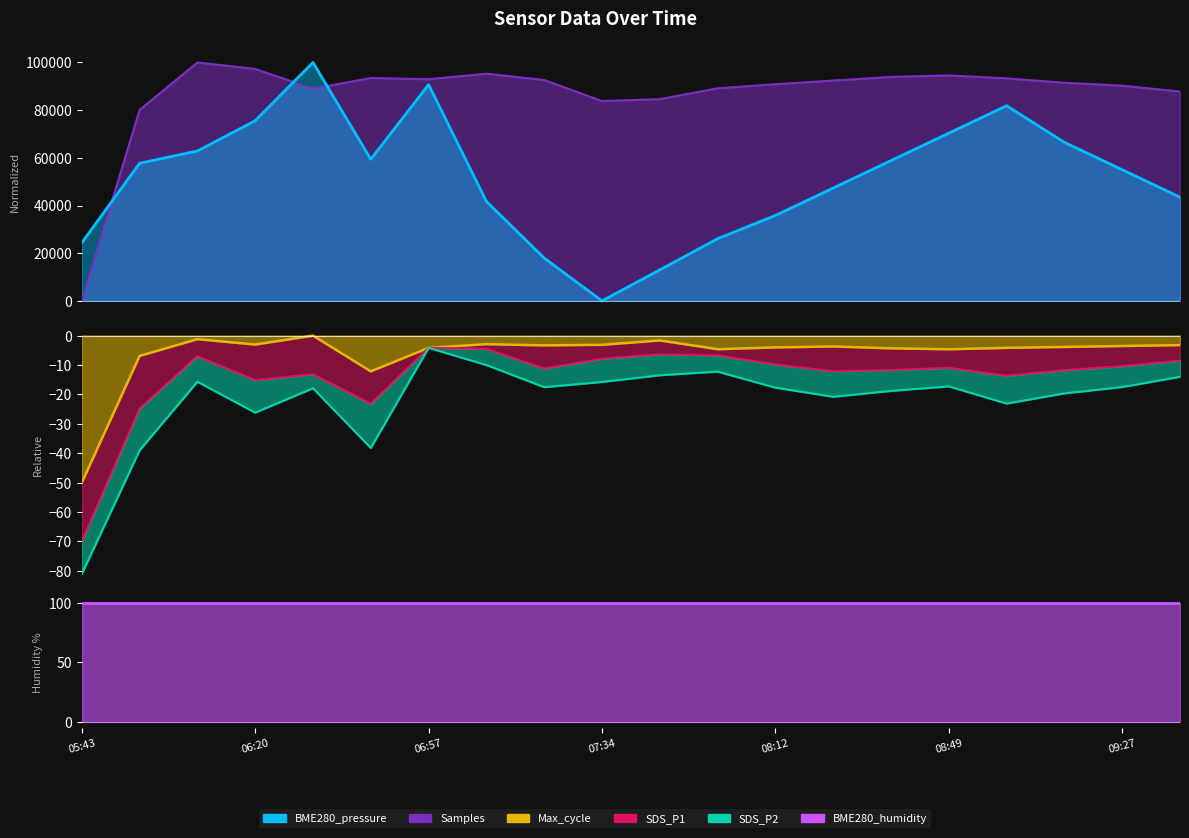

Which series ends up on top after the final intersection of BME280_pressure and Samples?

Samples